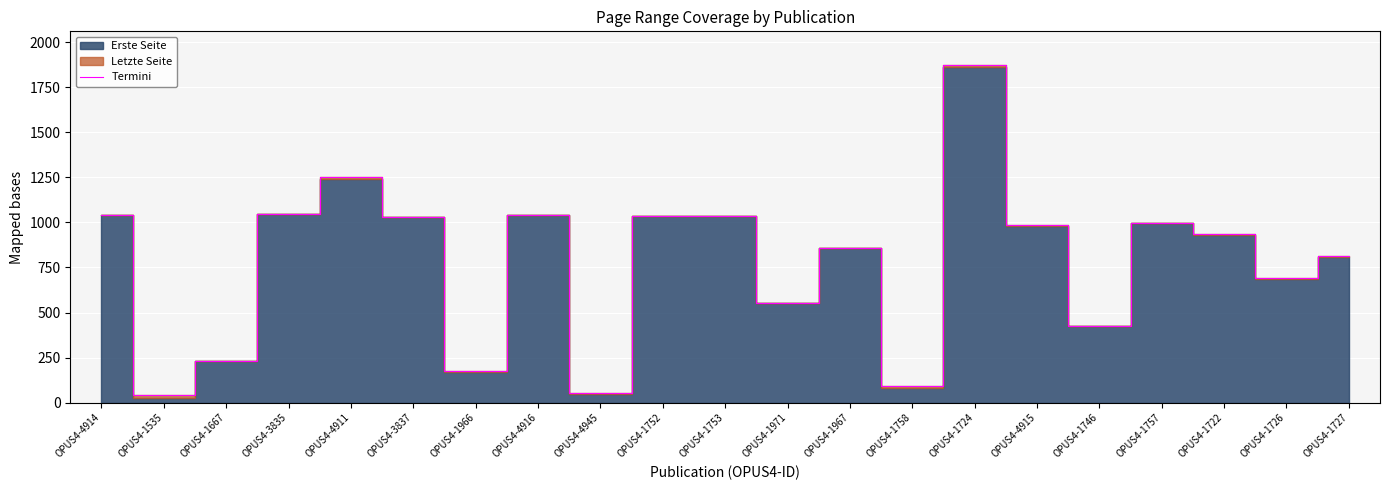

Where does the data first go above 937?

OPUS4-4914